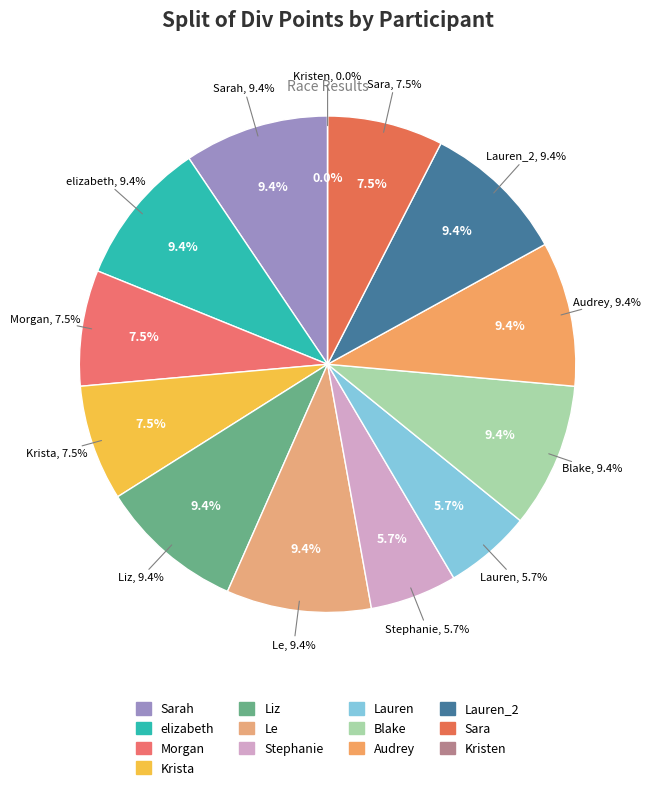

To the nearest percent, what portion does Stephanie represent?

6%